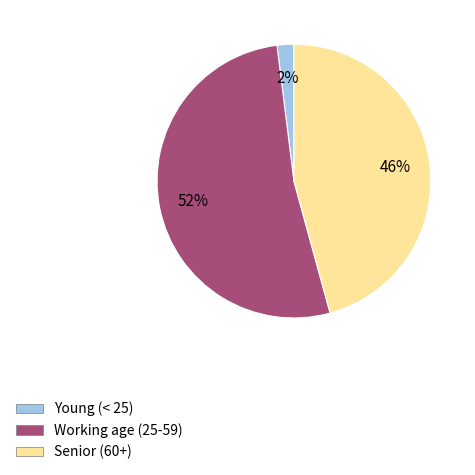

Which slice is the largest?

Working age (25-59)